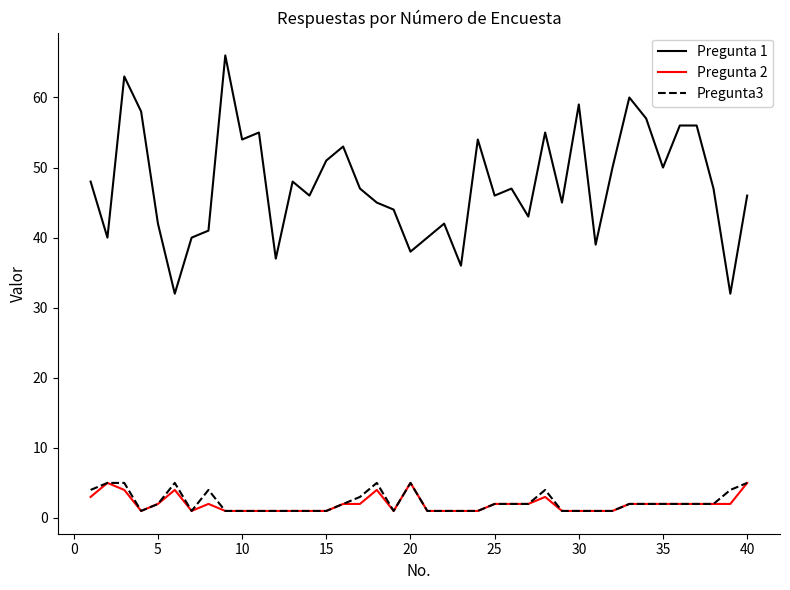

True or false: Pregunta 2 and Pregunta 1 intersect in this chart.

False